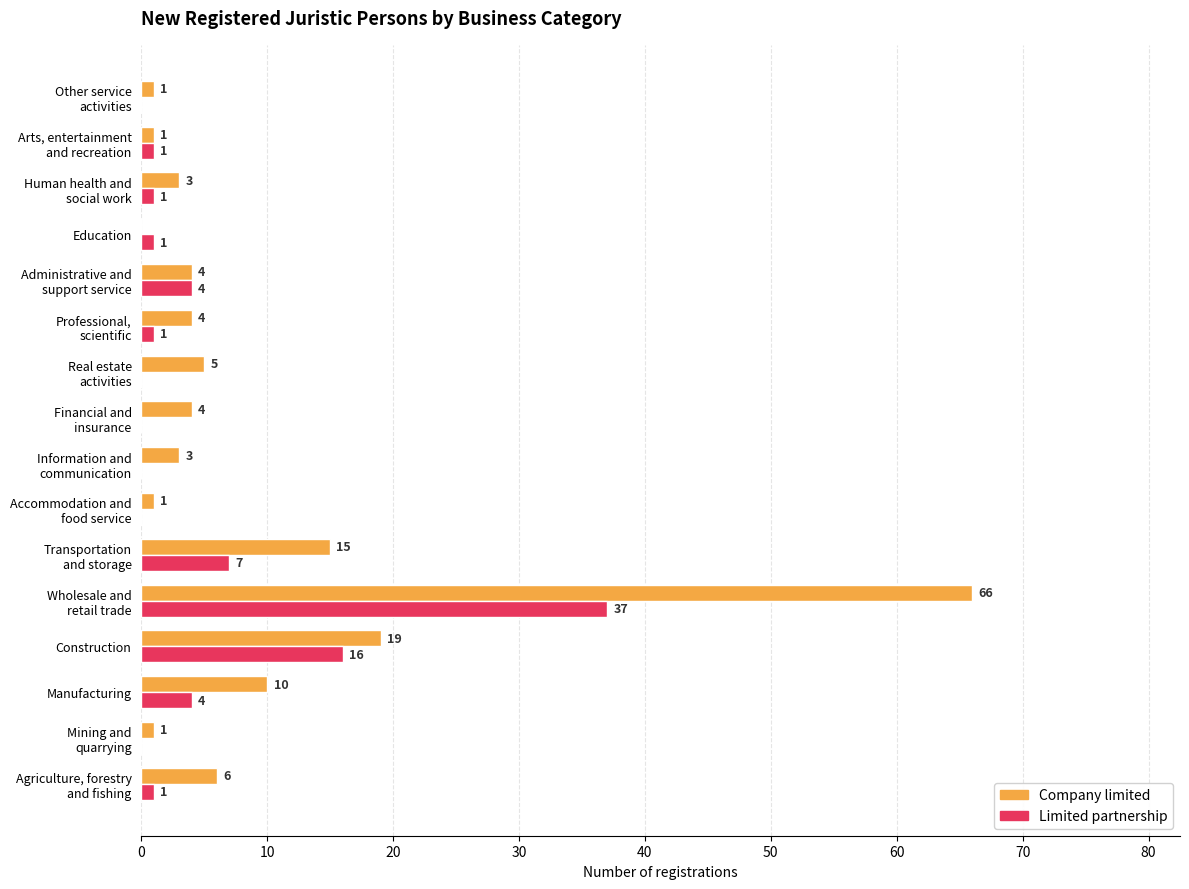

What is the greatest value displayed?

66